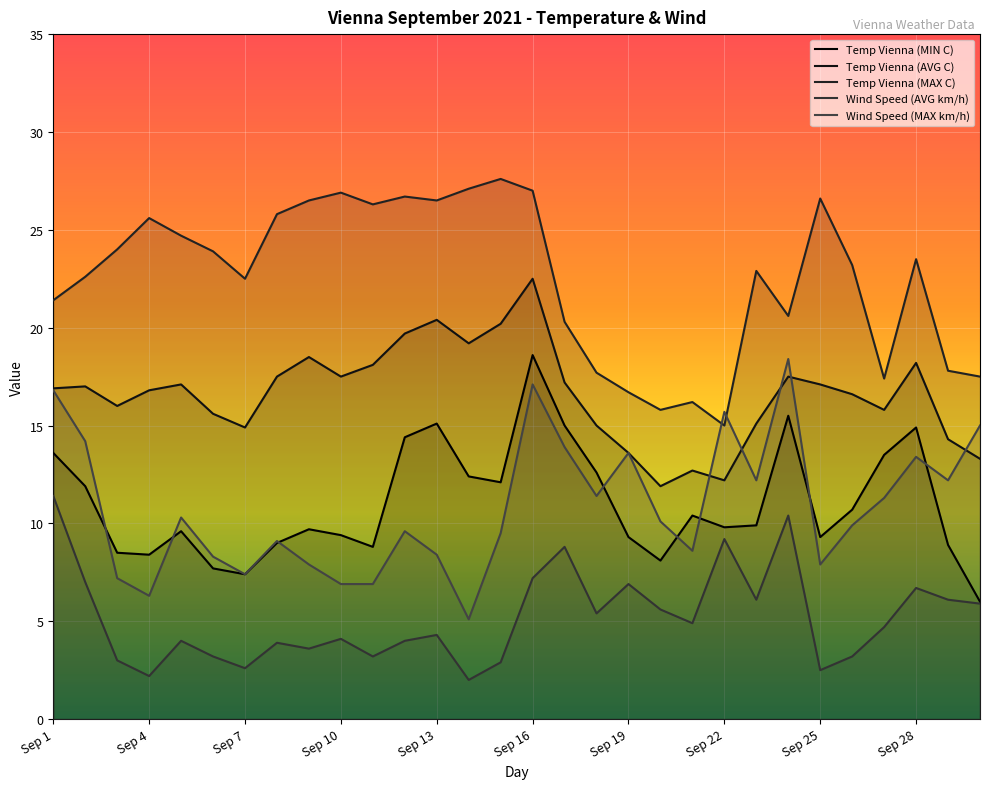

What is the difference between the maximum and minimum values in the Temp Vienna (AVG C) series?

10.6